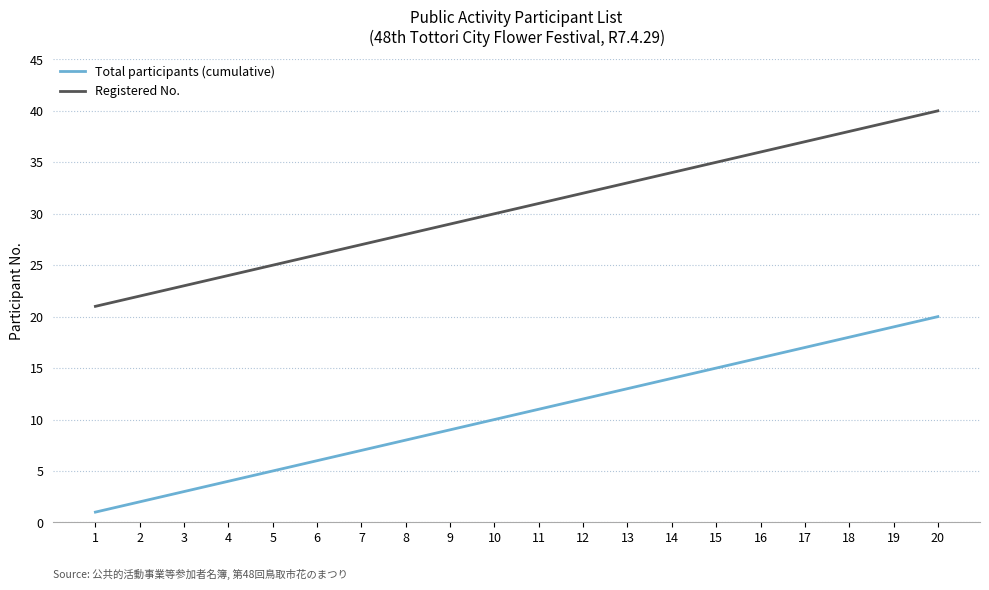

At how many categories does at least one series exceed 8?

20